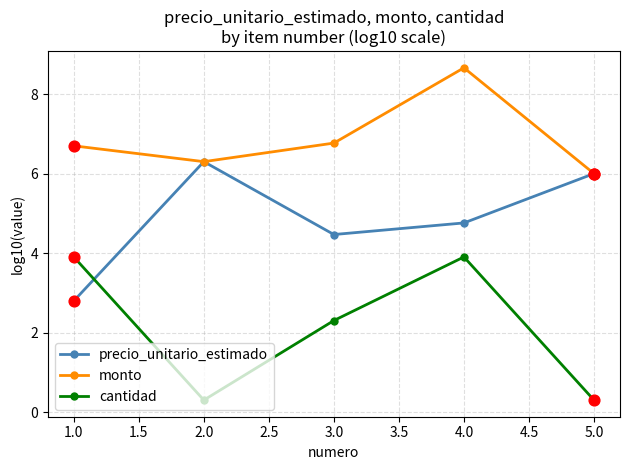

Which series has the largest total across all categories?

monto